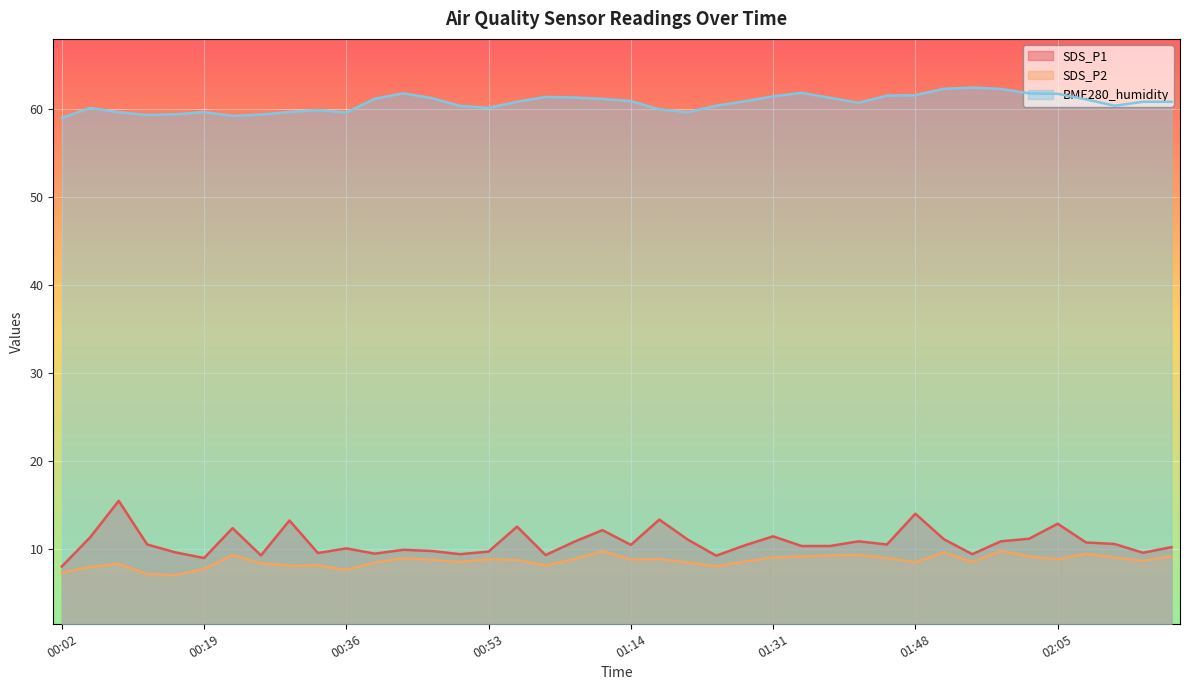

How many lines are shown in the chart?

3